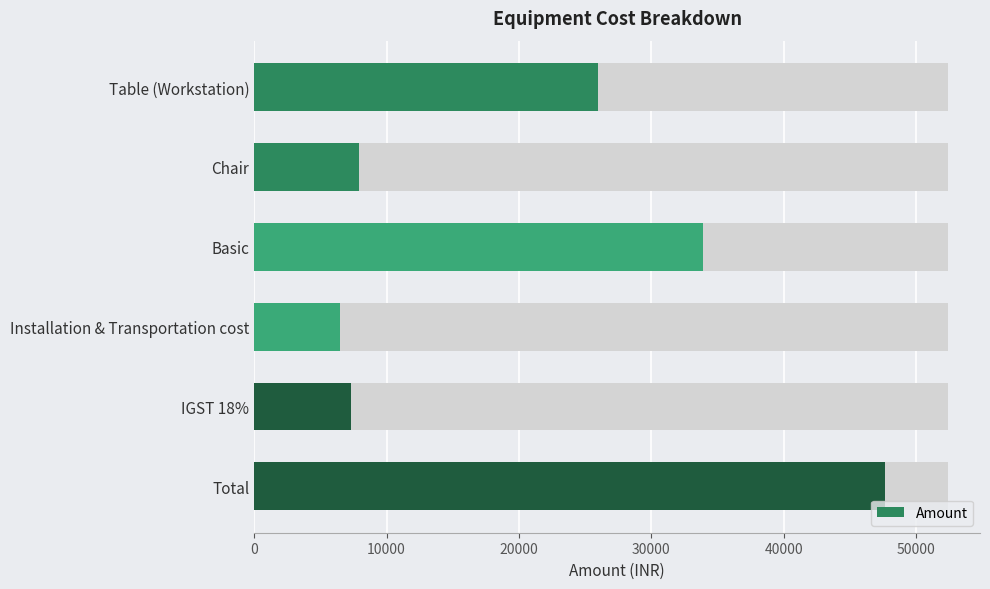

What is the average value?

21541